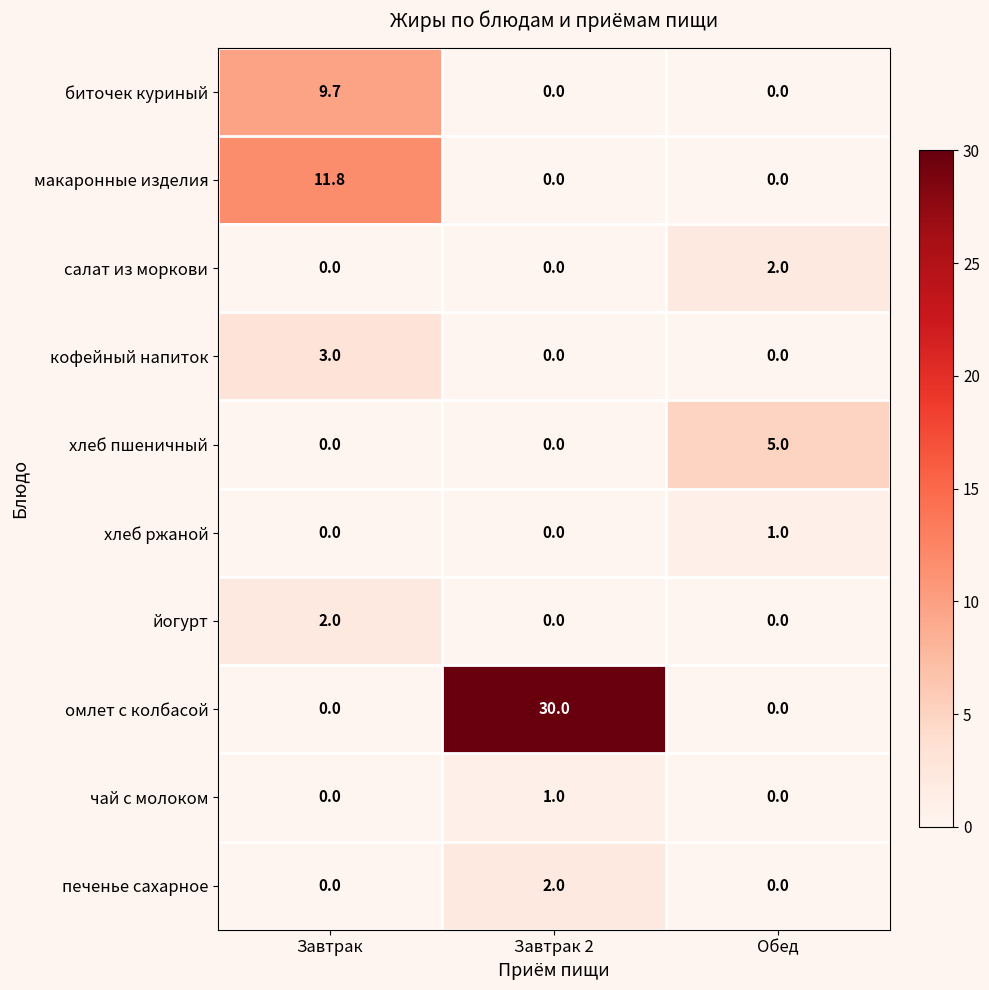

Which series has the largest total across all categories?

омлет с колбасой